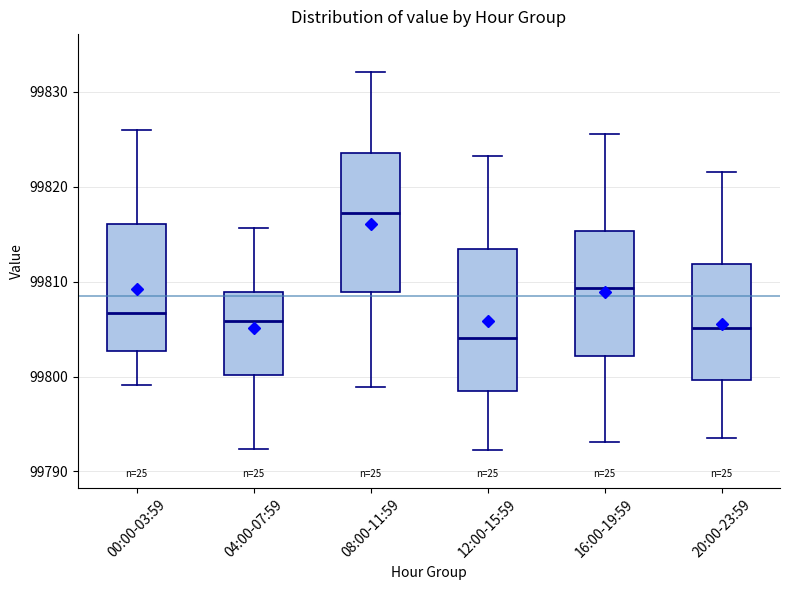

Reading left to right, transcribe this box plot: for each box, give where its median line is, the range the box spans, and where its two whiskers end, as read against the y-axis. The values are not printed on the chart, so give them approximately, as read against the axis.

00:00-03:59: median 99807, box 99803 to 99816, whiskers 99799 to 99826
04:00-07:59: median 99806, box 99800 to 99809, whiskers 99792 to 99816
08:00-11:59: median 99817, box 99809 to 99824, whiskers 99799 to 99832
12:00-15:59: median 99804, box 99798 to 99813, whiskers 99792 to 99823
16:00-19:59: median 99809, box 99802 to 99815, whiskers 99793 to 99826
20:00-23:59: median 99805, box 99800 to 99812, whiskers 99794 to 99822